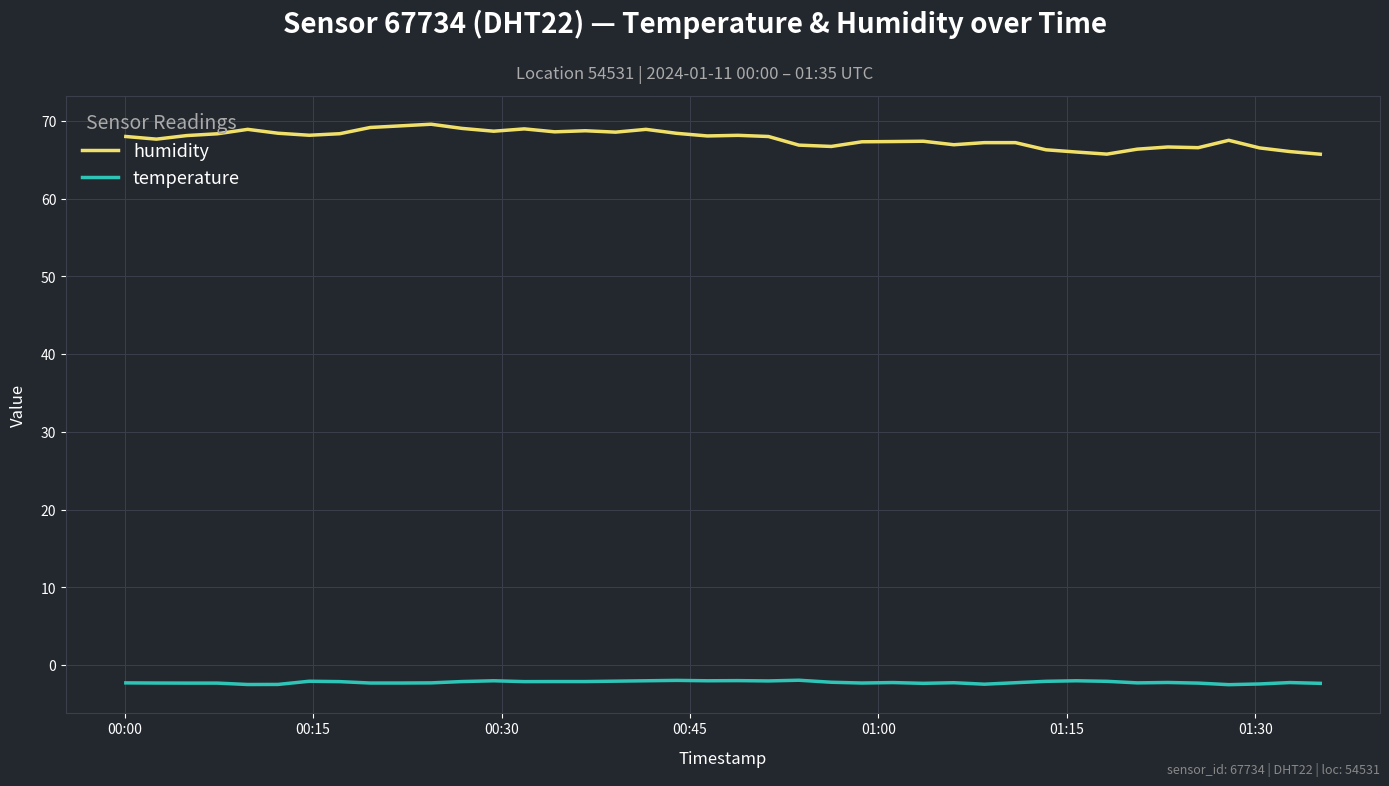

What is the difference between the second highest and second lowest values in the humidity series?

3.6